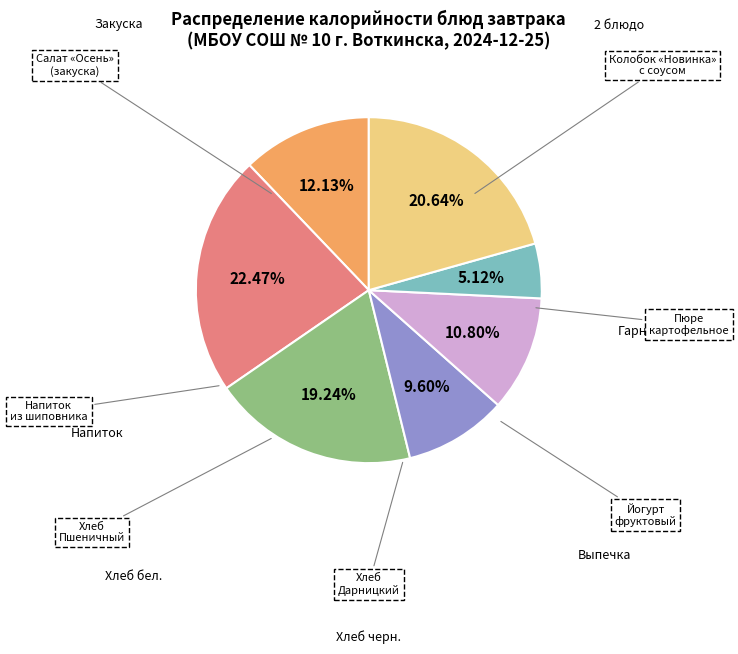

Is there any slice that represents more than half of the pie?

No